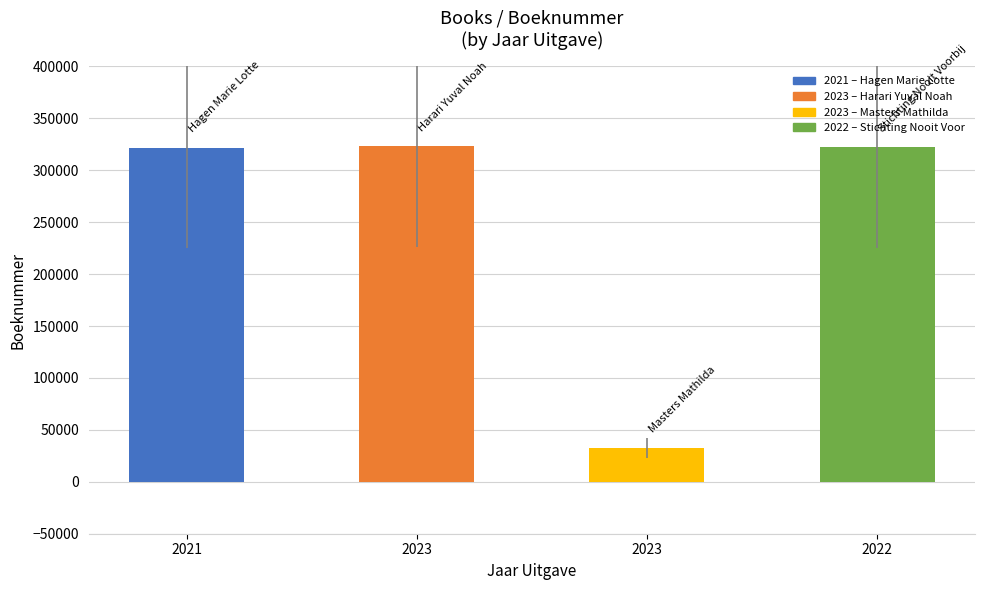

Is it true that the value at 2022 is 549447?

False